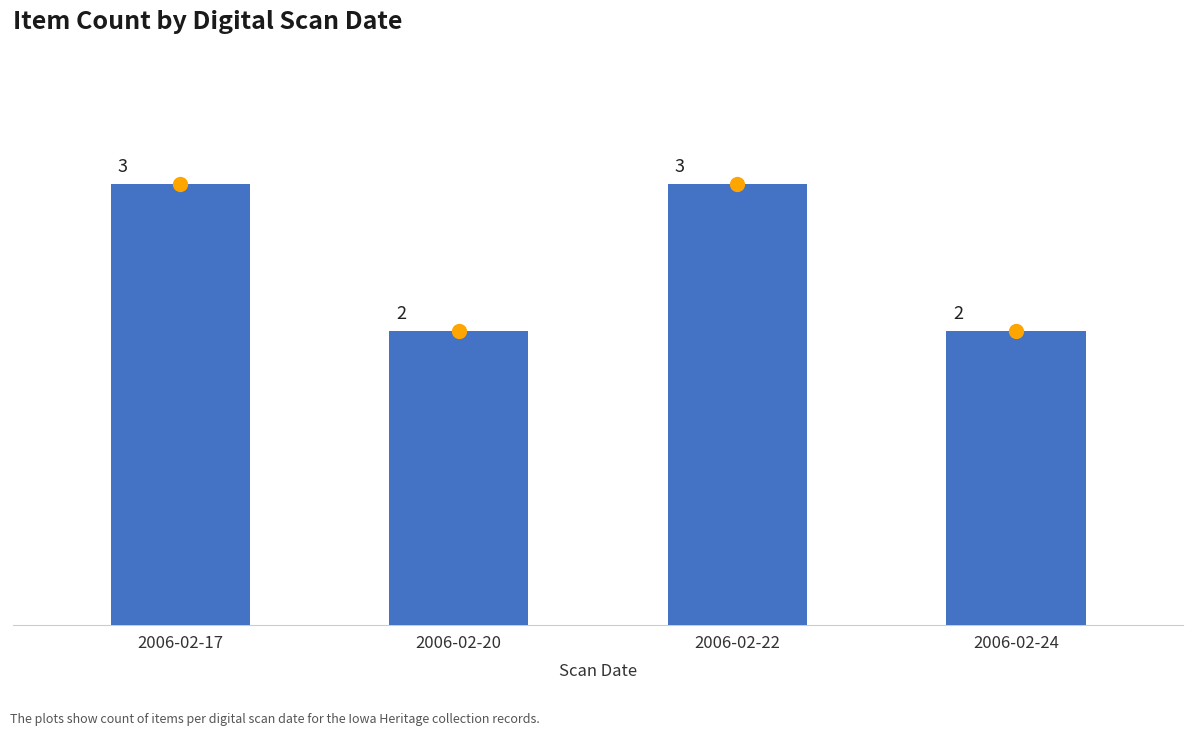

Reading left to right, transcribe all the data shown in this chart.

3	2	3	2